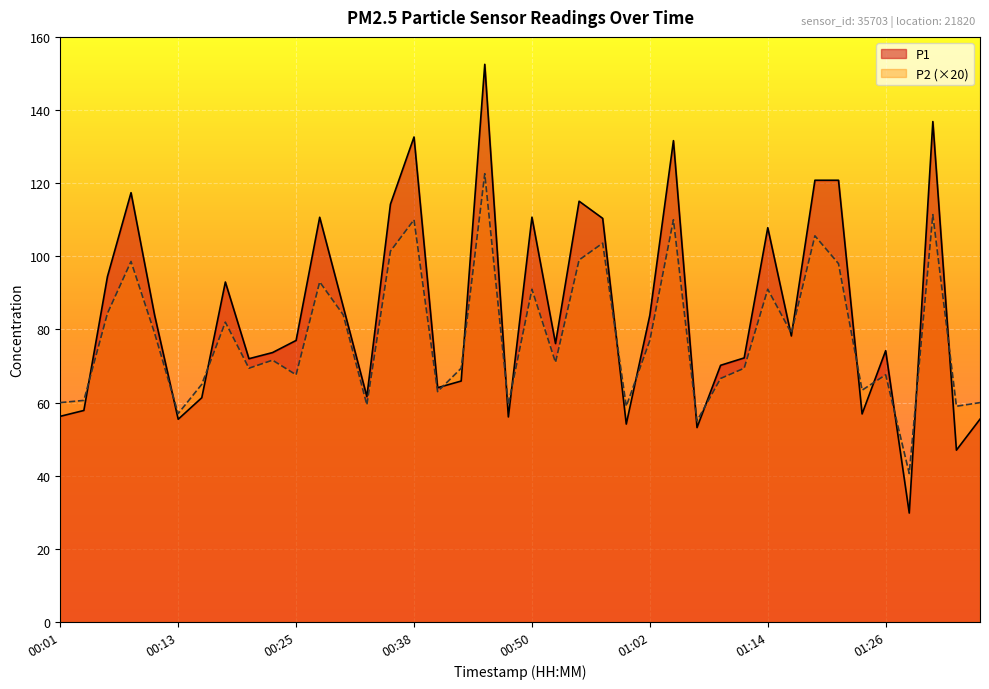

The P2 series shows 77.0 at 01:02. True or false?

True